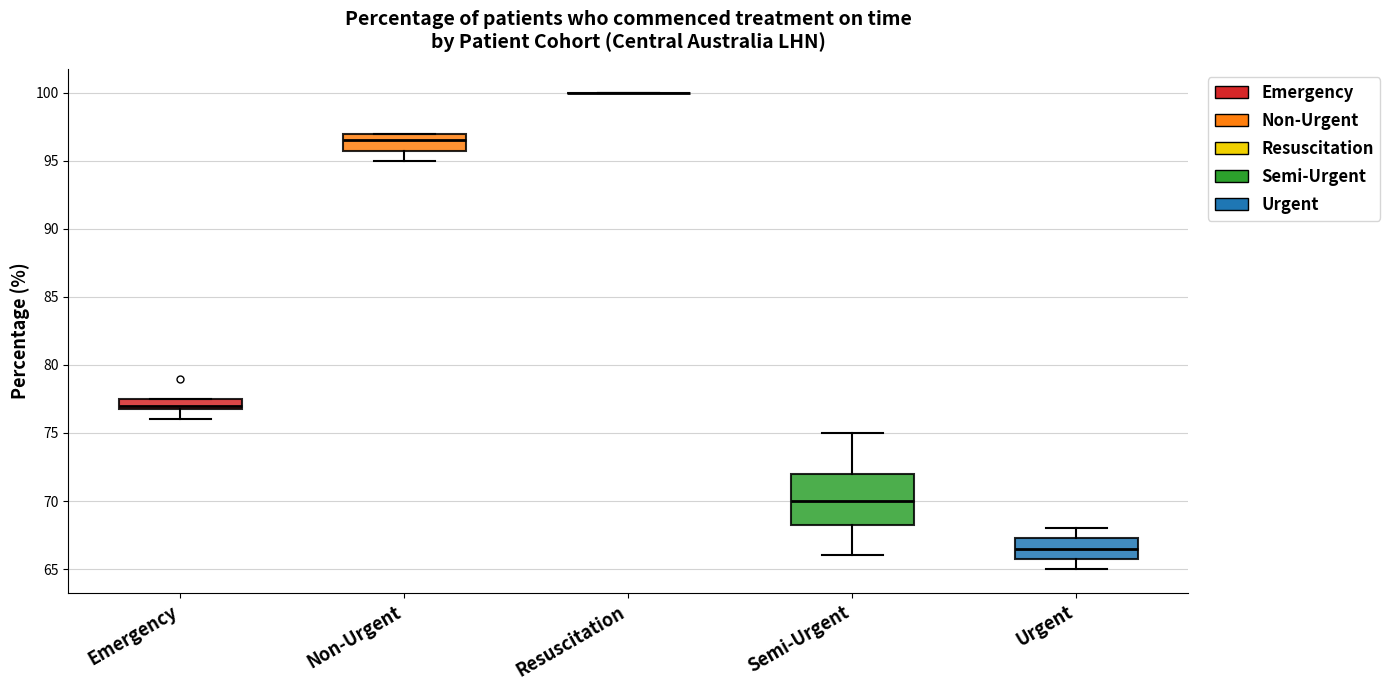

Which box is the tallest, from its lower edge to its upper edge?

Semi-Urgent